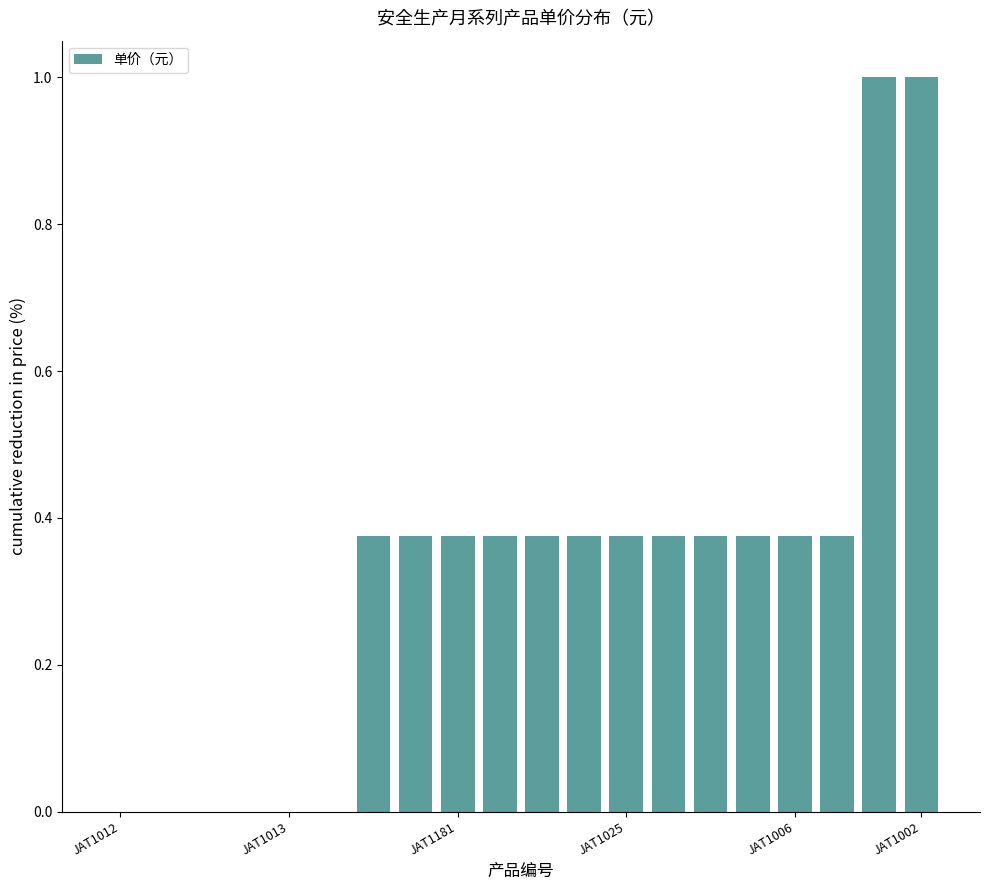

What is the greatest value displayed?

1.0